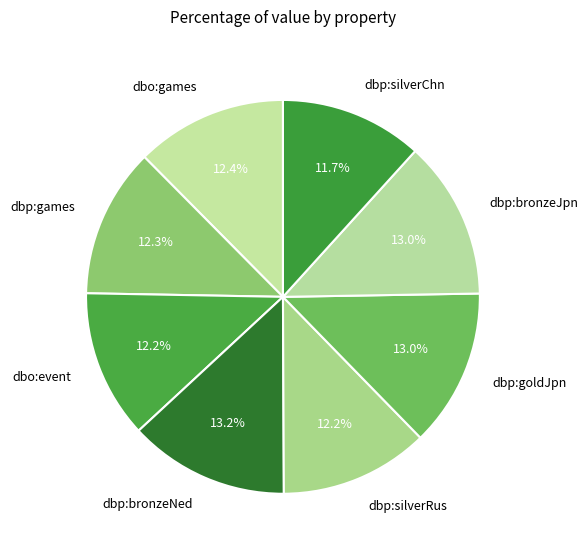

Does dbp:bronzeJpn account for over 50% of the chart?

No